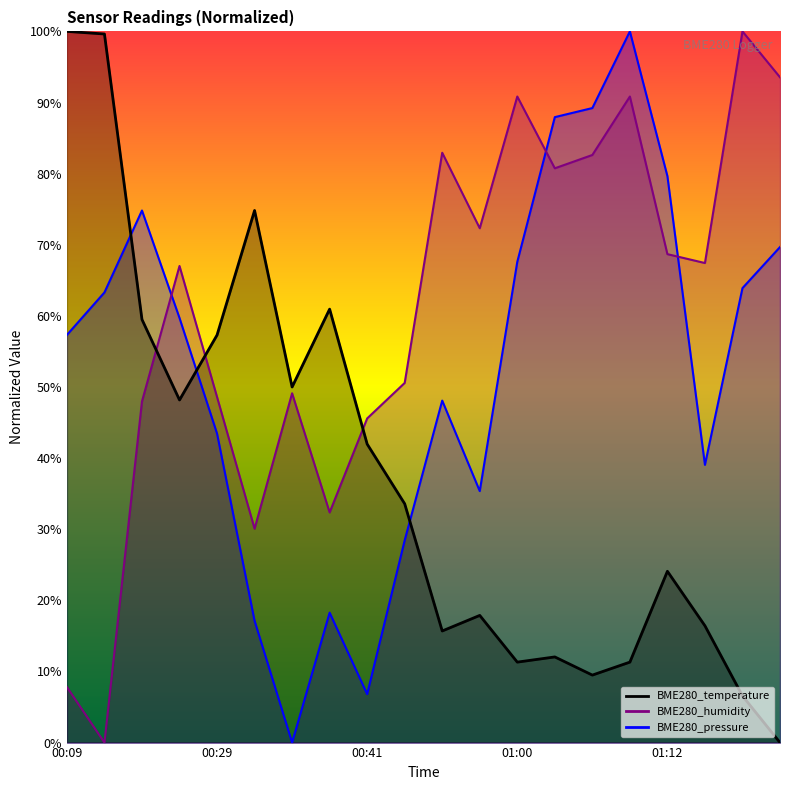

What are all the series names shown in the legend?

BME280_temperature, BME280_humidity, BME280_pressure